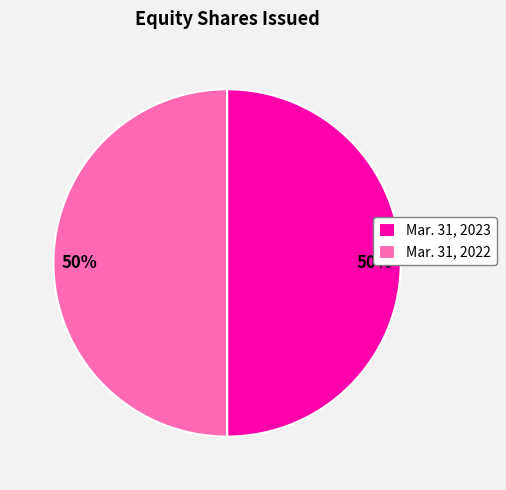

Approximately how many times larger is the value at Mar. 31, 2022 compared to Mar. 31, 2023?

1.0